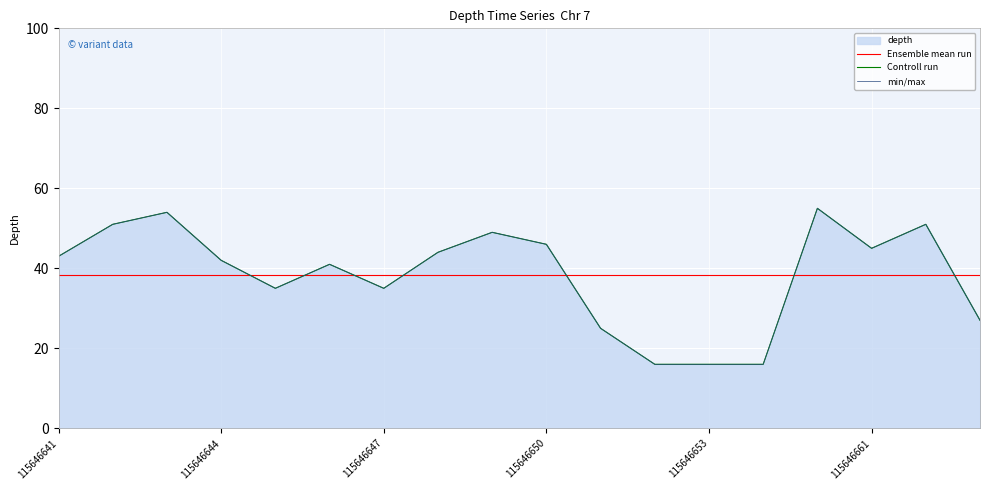

True or false: Controll run and min/max cross at least once.

False